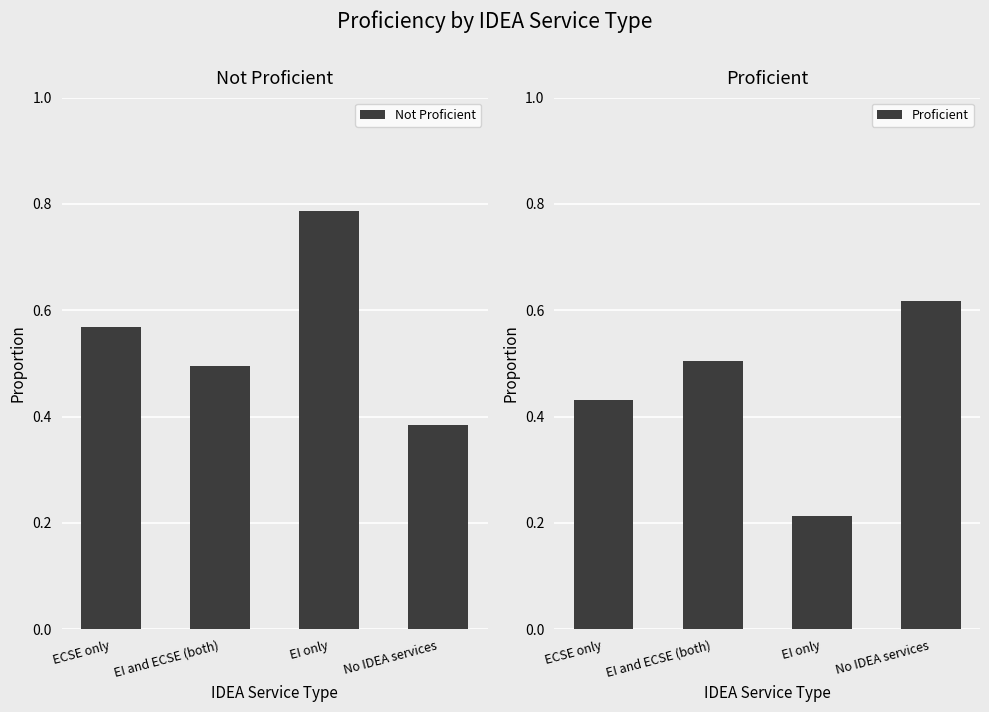

Rank the series by their average value, from highest to lowest.

Not Proficient, Proficient